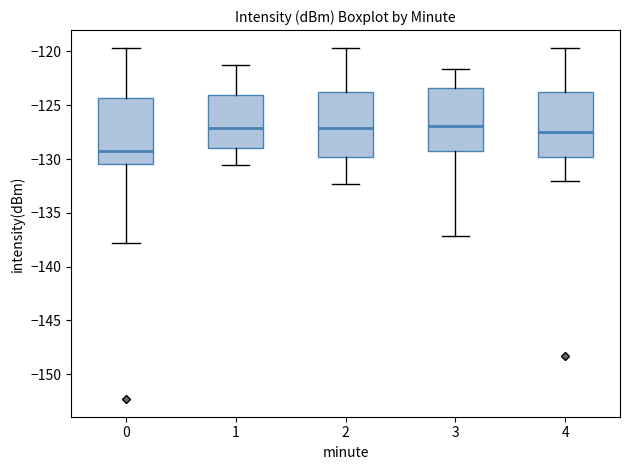

Reading left to right, read every box against the y-axis: the position of its median line, the range the box covers, and the ends of its whiskers. The values are not printed on the chart, so give them approximately, as read against the axis.

0: median -129.0, box -130.5 to -124.5, whiskers -138.0 to -119.5
1: median -127.0, box -129.0 to -124.0, whiskers -130.5 to -121.0
2: median -127.0, box -130.0 to -123.5, whiskers -132.5 to -119.5
3: median -127.0, box -129.5 to -123.5, whiskers -137.0 to -121.5
4: median -127.5, box -130.0 to -123.5, whiskers -132.0 to -119.5